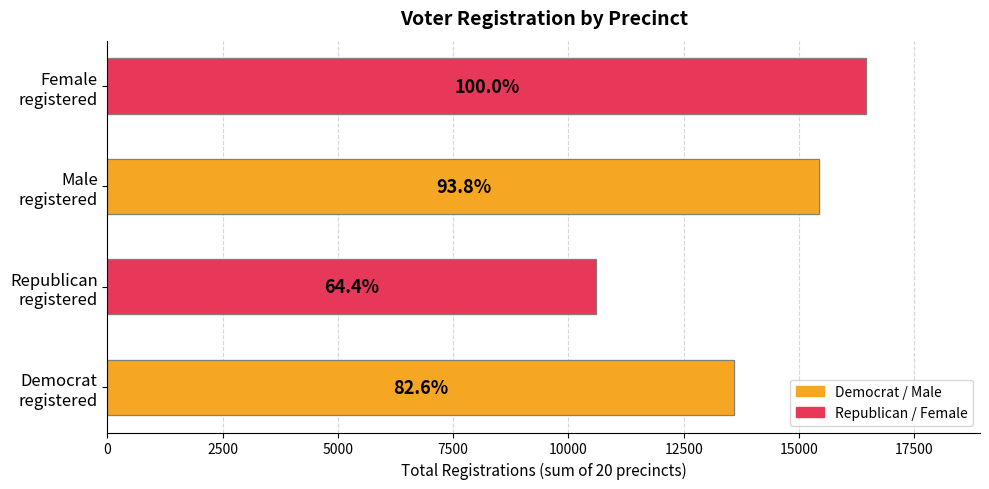

Rank the series by their average value, from lowest to highest.

Republican / Female, Democrat / Male